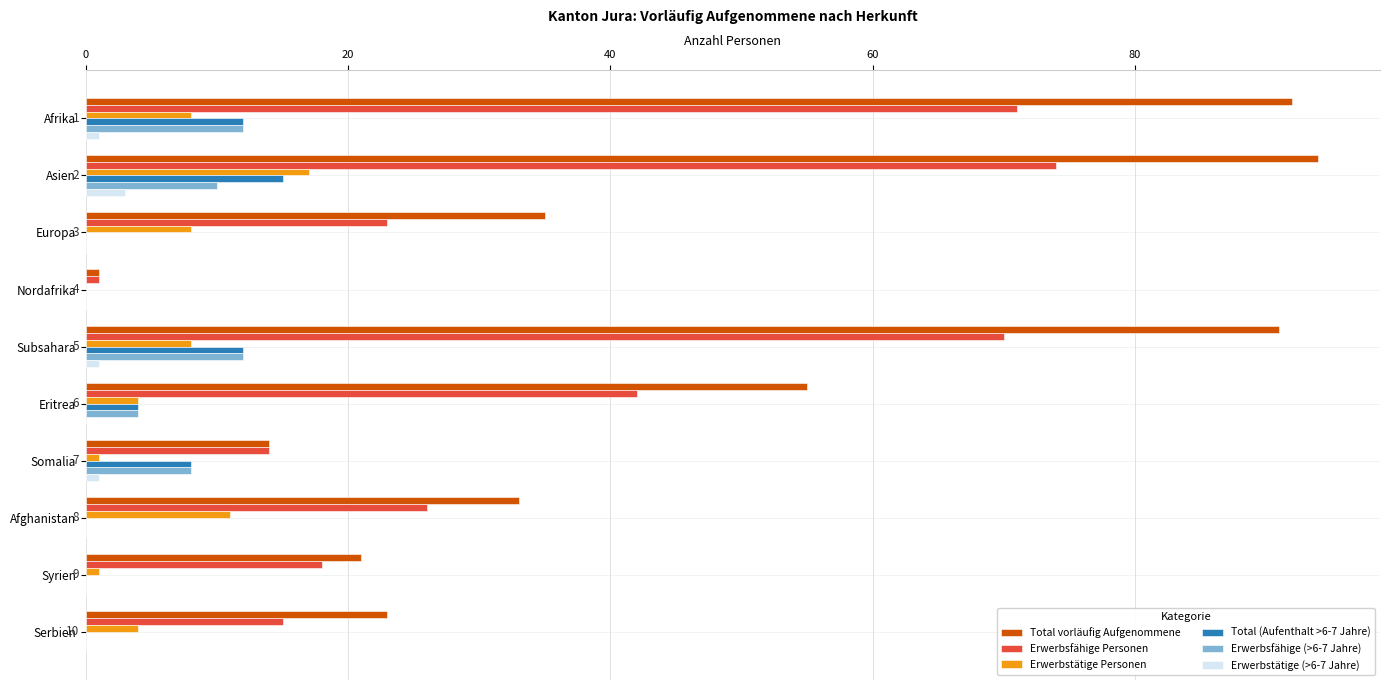

At which label is Total vorläufig Aufgenommene closest to 47?

Eritrea